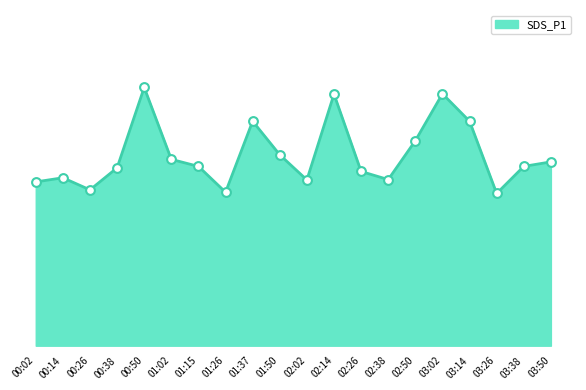

What is the change in value from 00:14 to 01:02?

+1.0